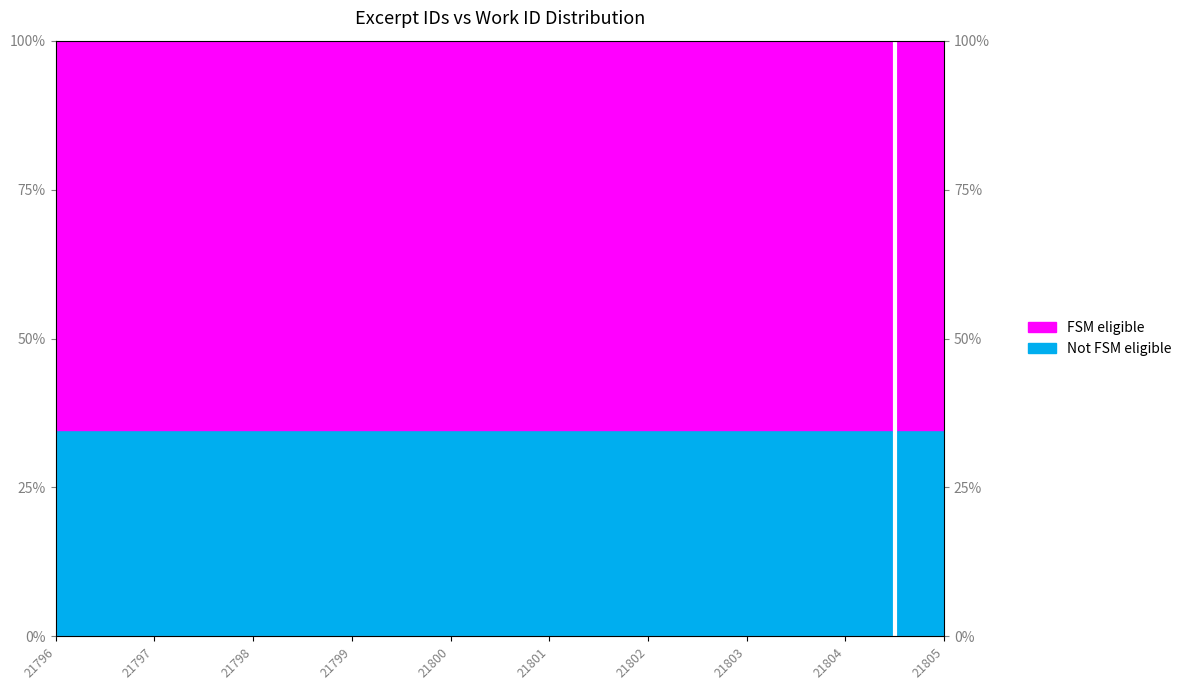

Rank the categories by value from lowest to highest.

21805, 21804, 21803, 21802, 21801, 21800, 21799, 21798, 21797, 21796